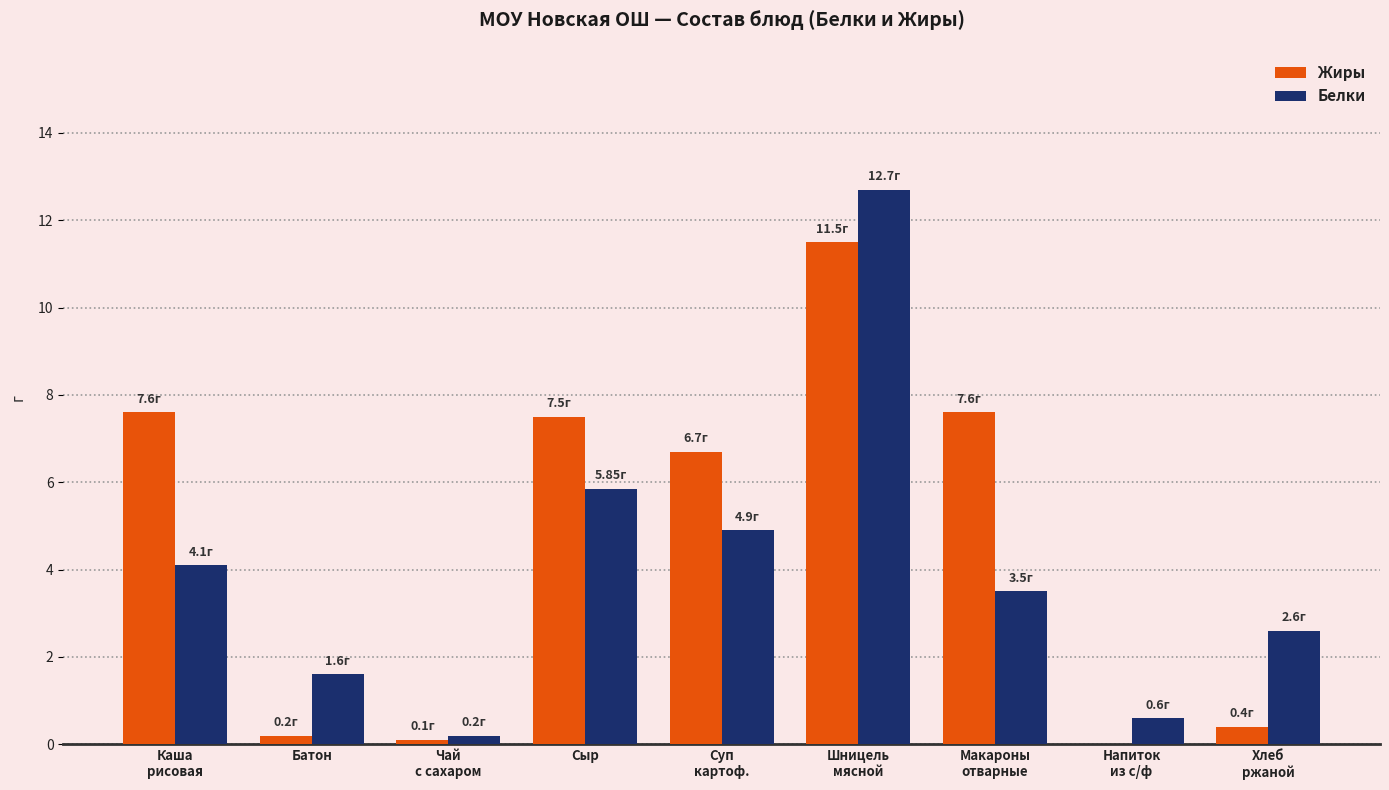

Which series has the largest total across all categories?

Жиры